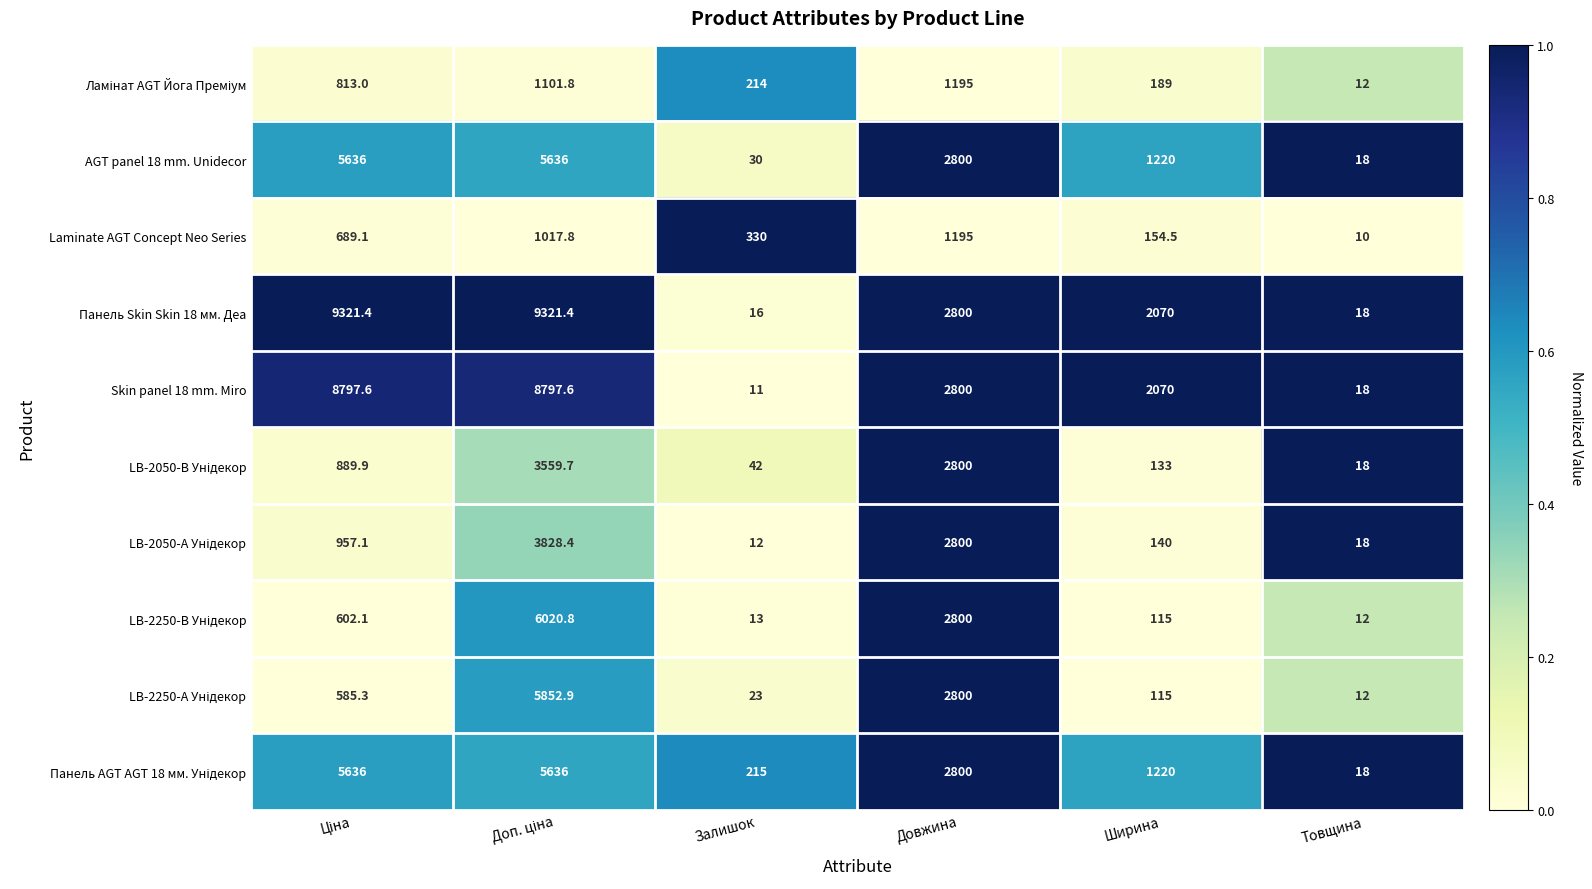

The Laminate AGT Concept Neo Series series shows 154.5 at Ширина. True or false?

True